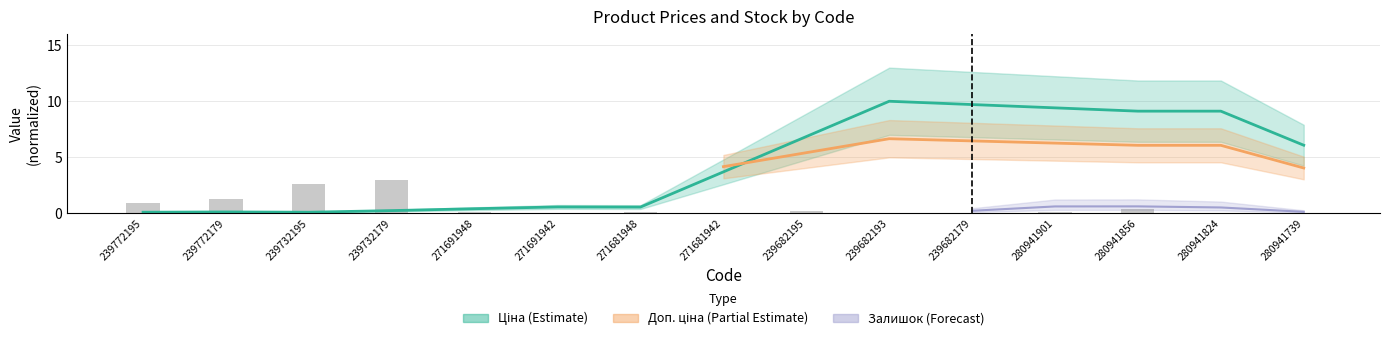

At which label is the value closest to 1?

239772195